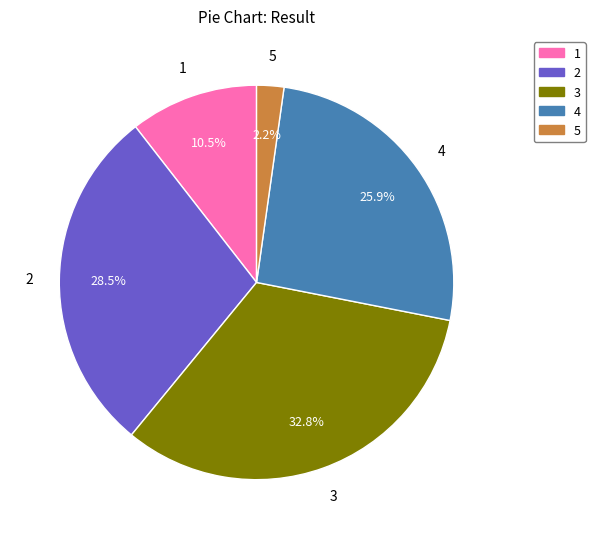

What percentage is the 4 slice, to the nearest percent?

26%